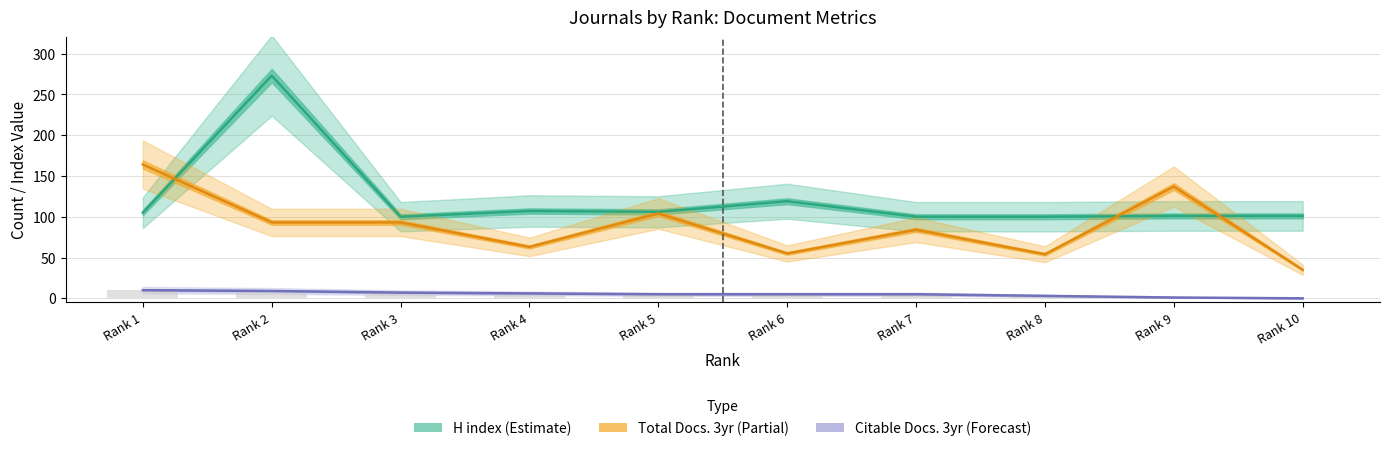

Which has a higher value, Rank 5 or Rank 6?

Rank 6